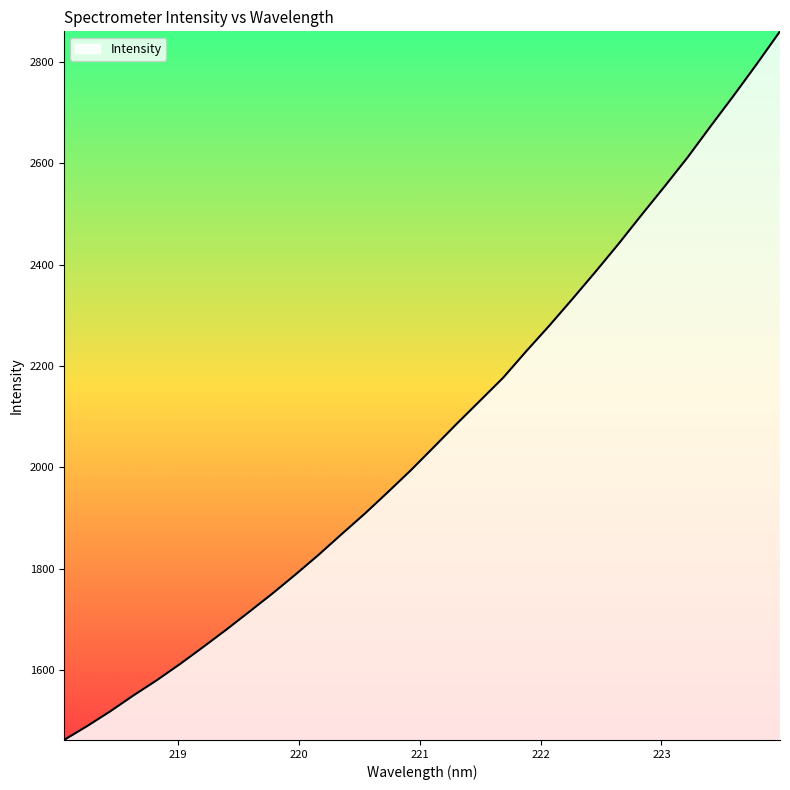

What is the difference between the maximum and minimum values?

1397.8